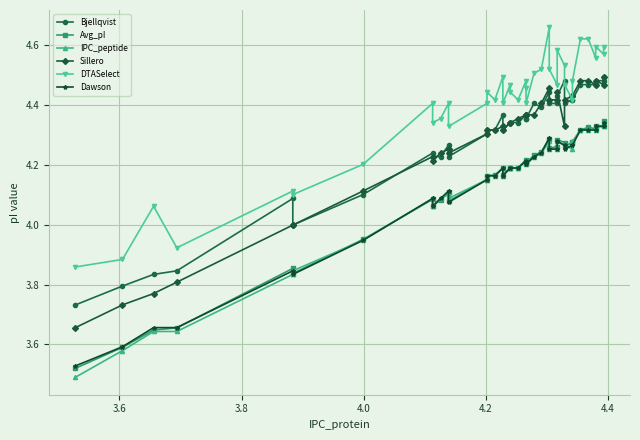

Is the value of Bjellqvist at 4.0 greater than the value of DTASelect at 13?

No